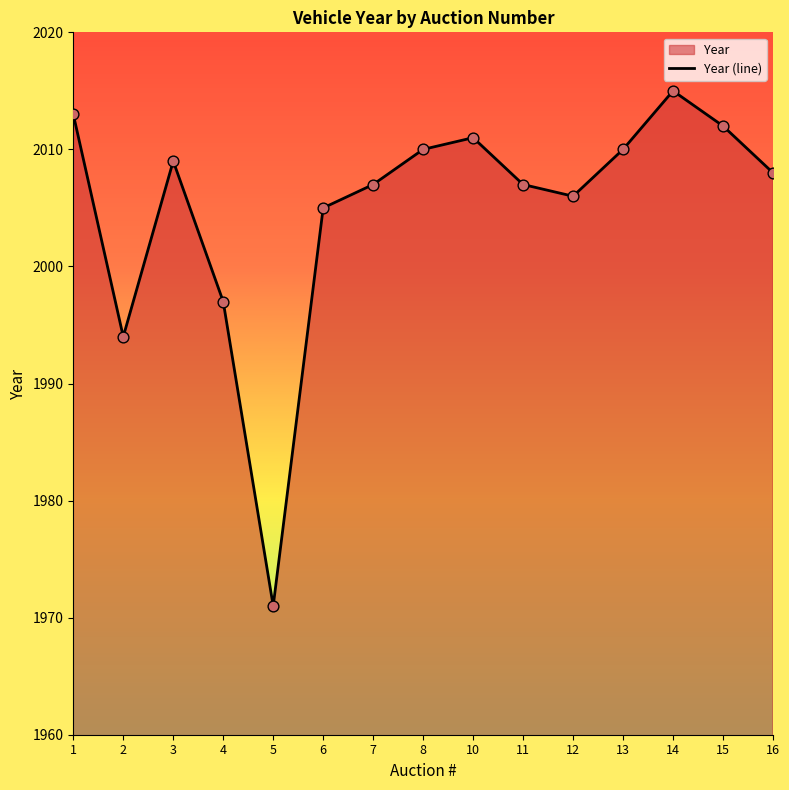

What is the ratio of the value at 13 to the value at 15?

1.0